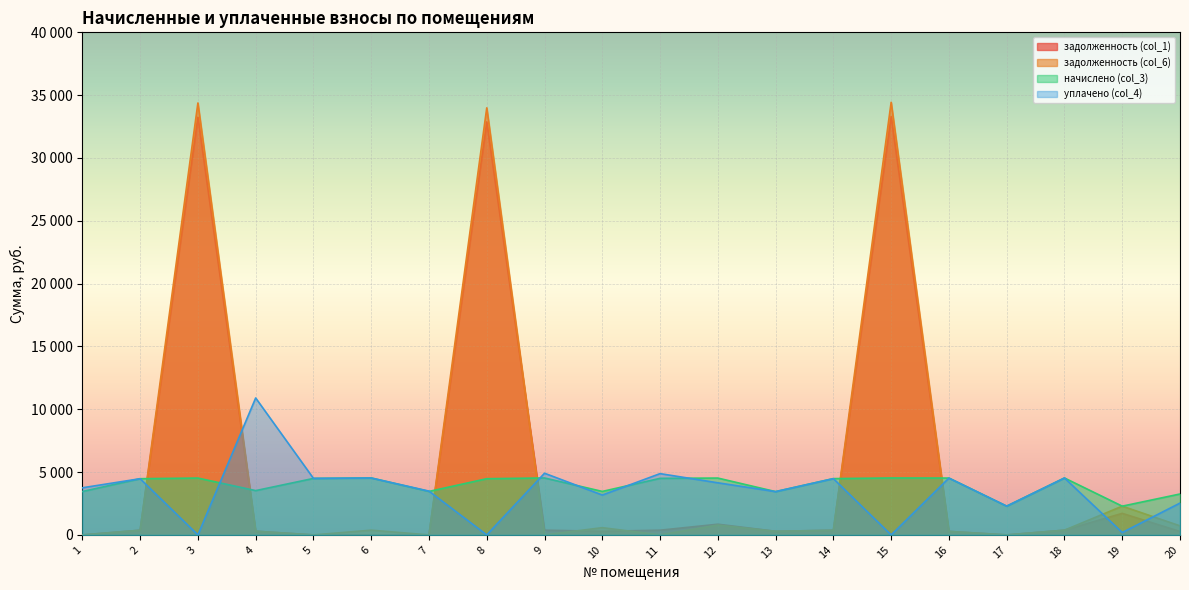

At how many categories does at least one series exceed 33870?

3